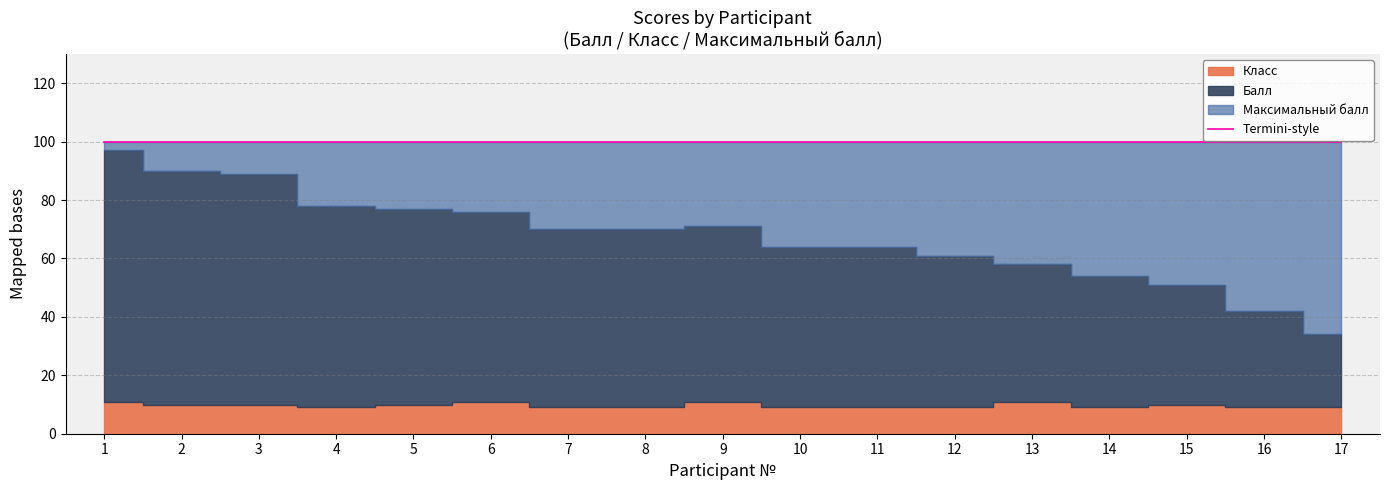

Rank the series by their average value, from lowest to highest.

Класс, Балл, Максимальный балл